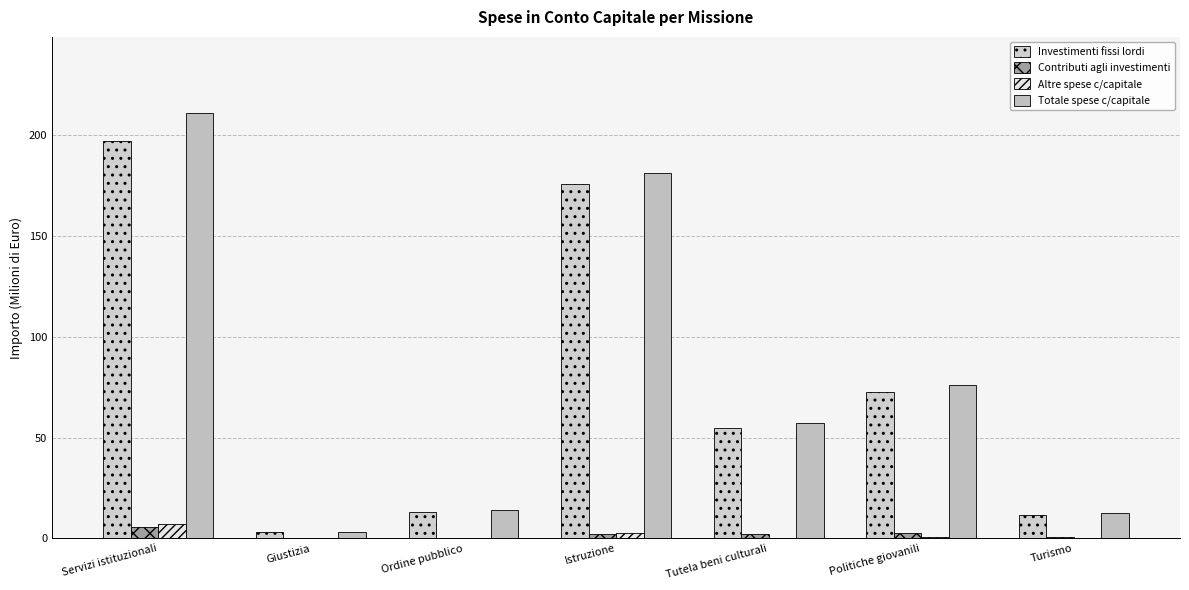

Reading left to right, transcribe all the data shown in this chart.

Investimenti fissi lordi: 196.8	3.1	13.4	175.5	54.8	72.6	11.8
Contributi agli investimenti: 5.7	0.0	0.4	2.2	2.2	2.9	0.8
Altre spese c/capitale: 7.4	0.0	0.5	2.8	0.4	0.6	0.1
Totale spese c/capitale: 210.5	3.1	14.3	180.9	57.4	76.2	12.7